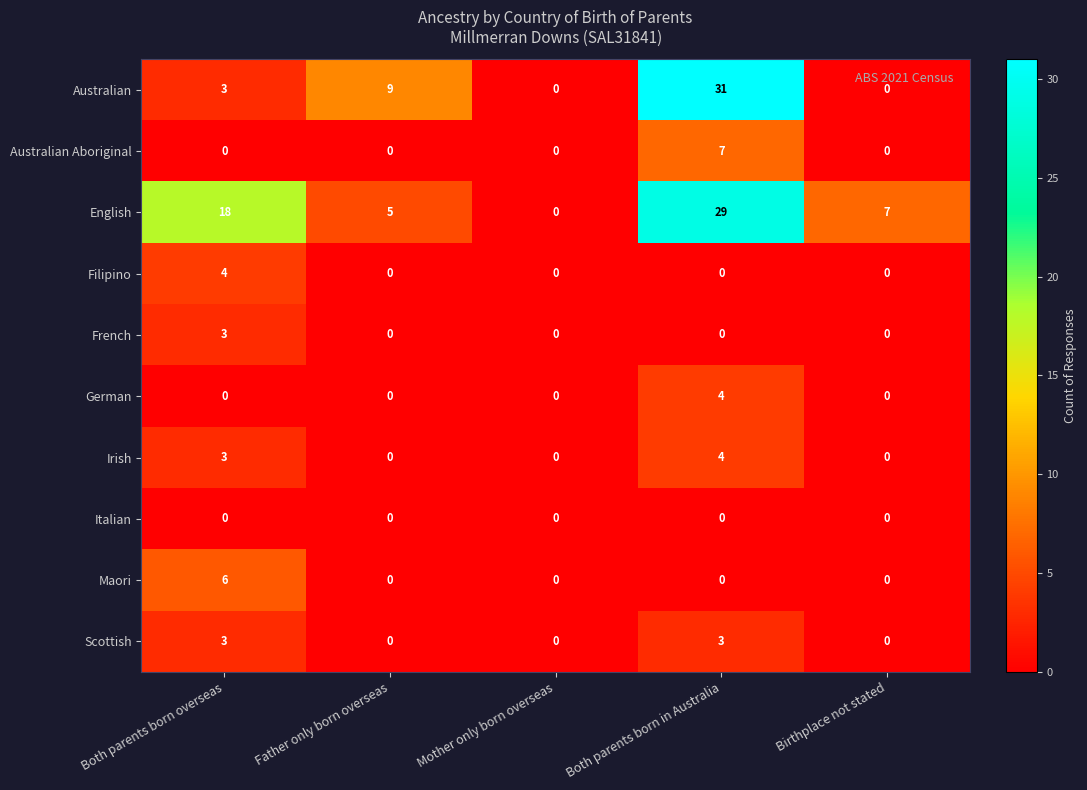

What is the maximum value for Irish?

4